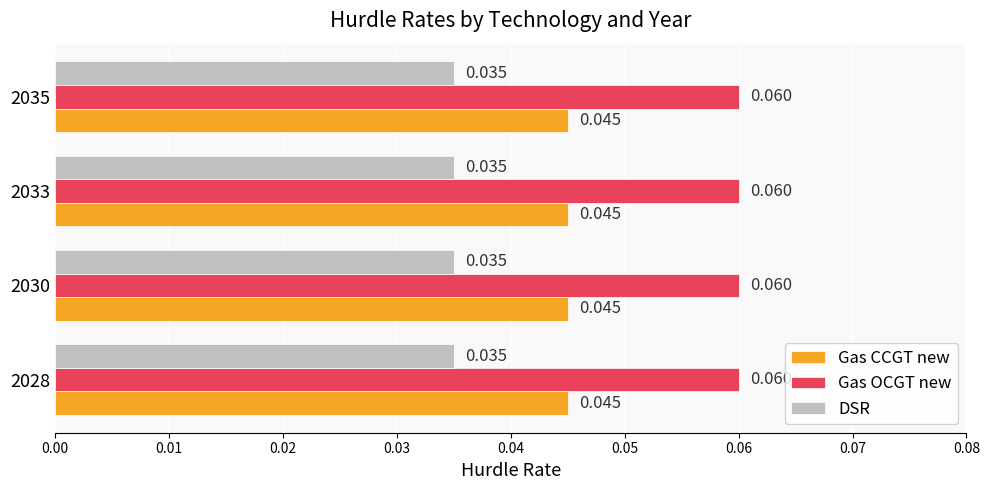

Which series has the largest total across all categories?

Gas OCGT new